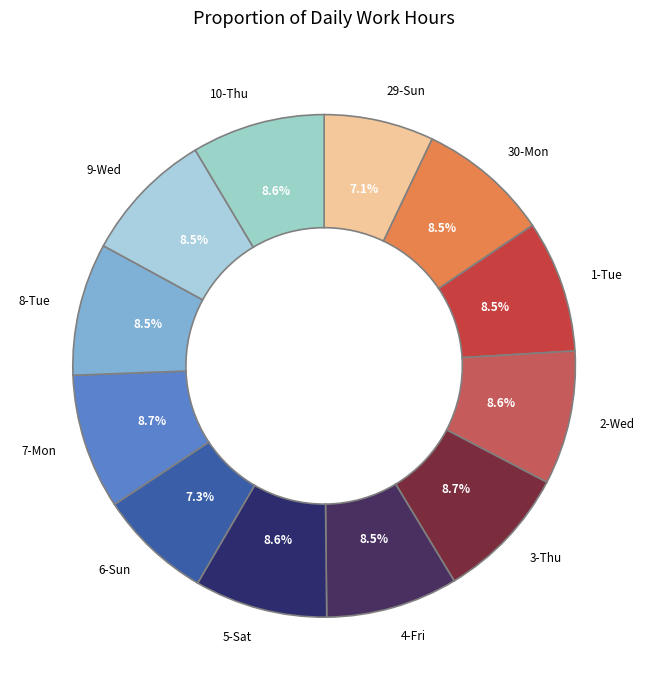

Is there any slice that represents more than half of the pie?

No